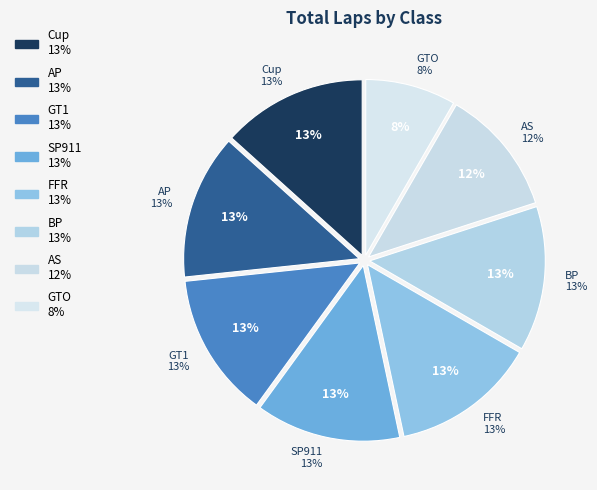

Count the number of slices in the pie.

8